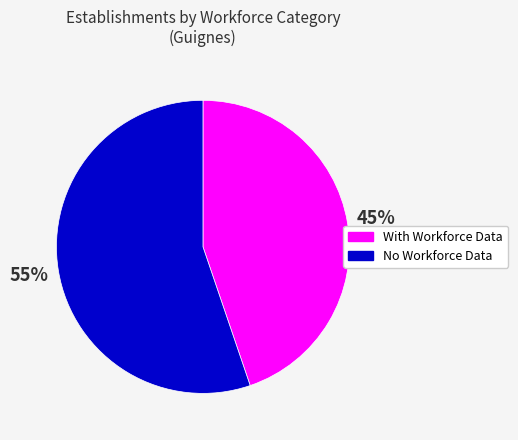

To the nearest percent, what is the average slice percentage?

50%